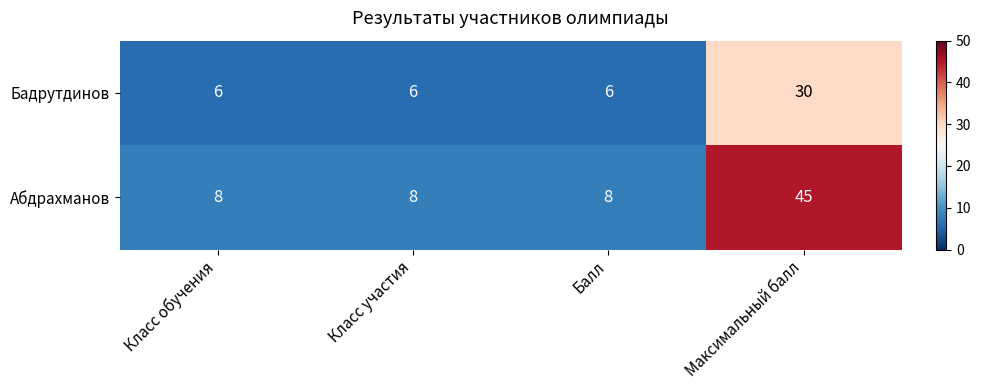

At Класс участия, list the series in order from smallest to largest.

Бадрутдинов, Абдрахманов